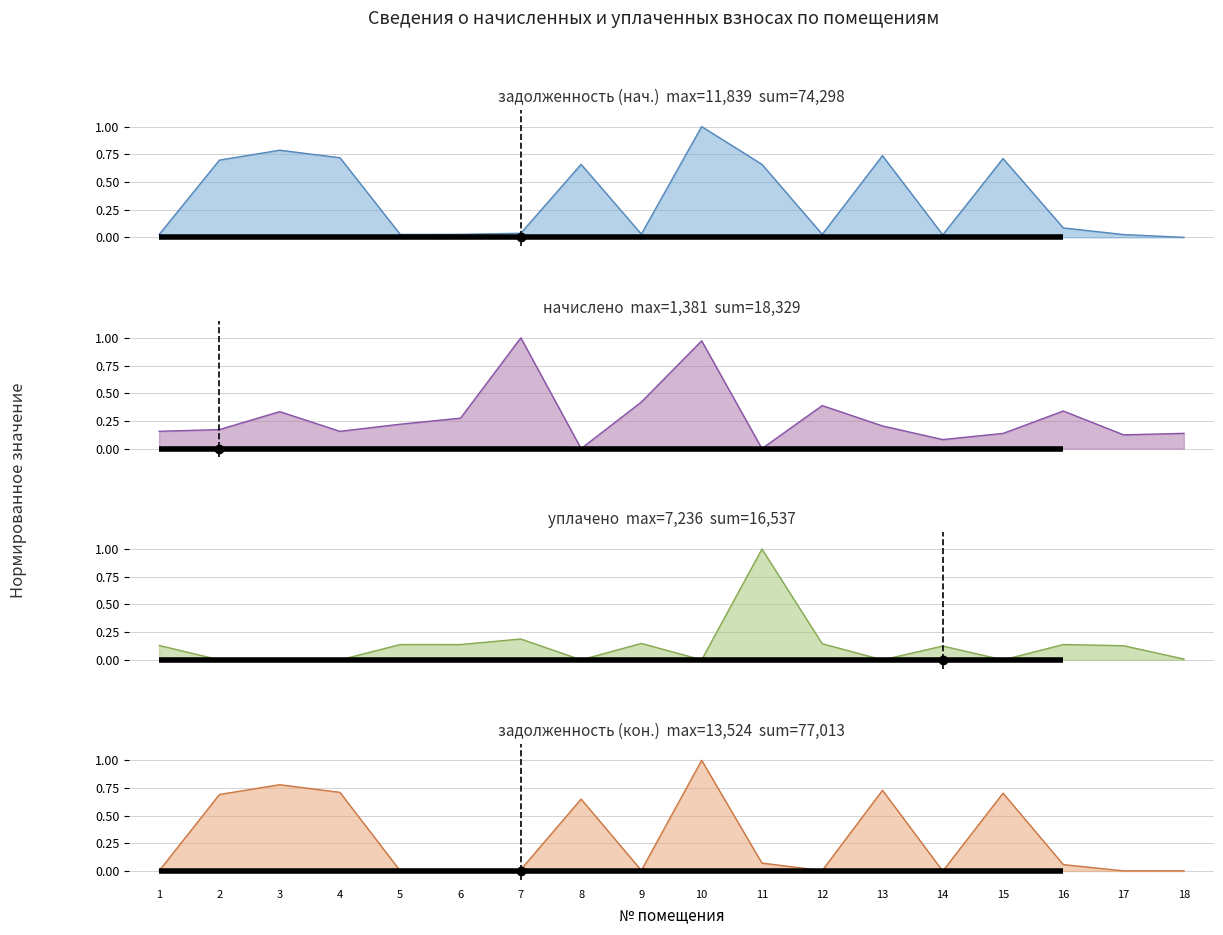

Is it true that начислено equals 0.1 at 18?

True